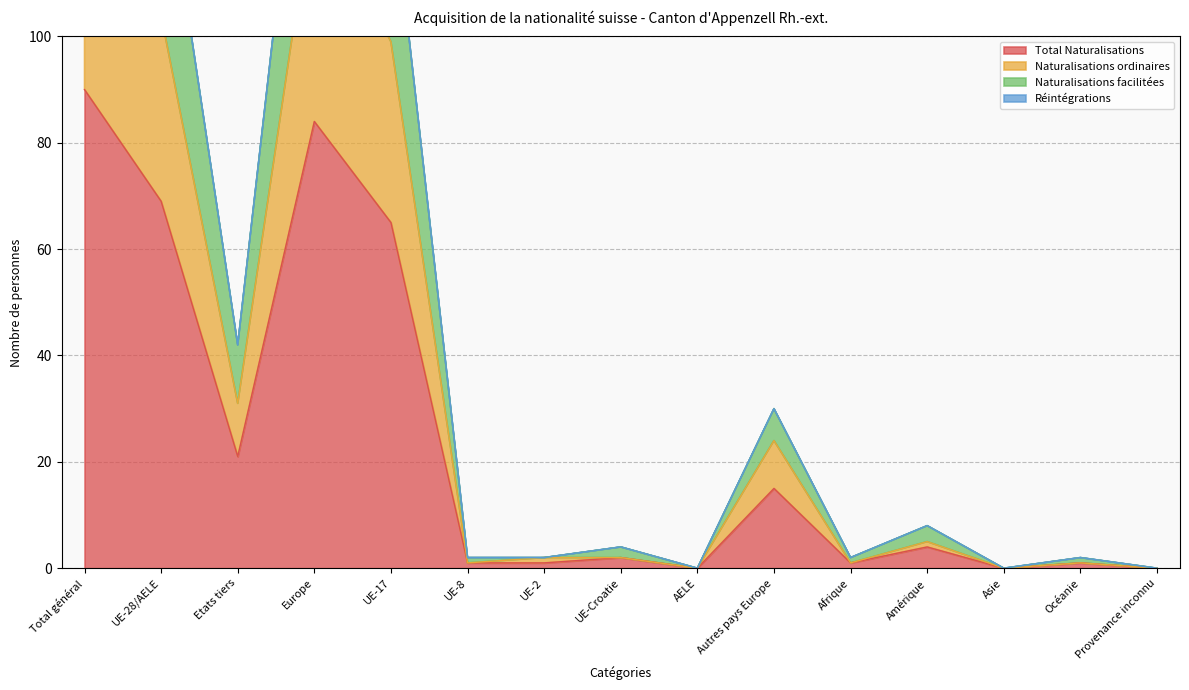

Which has a higher value, UE-2 or Etats tiers?

Etats tiers